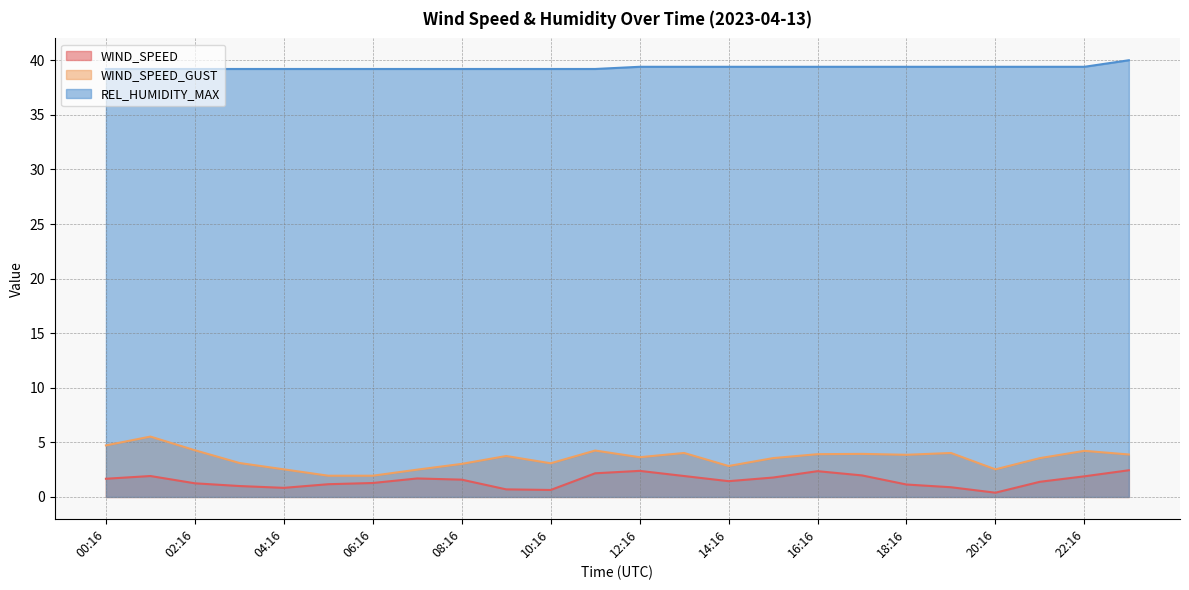

True or false: REL_HUMIDITY_MAX has more than 2 points higher than both neighbors.

False